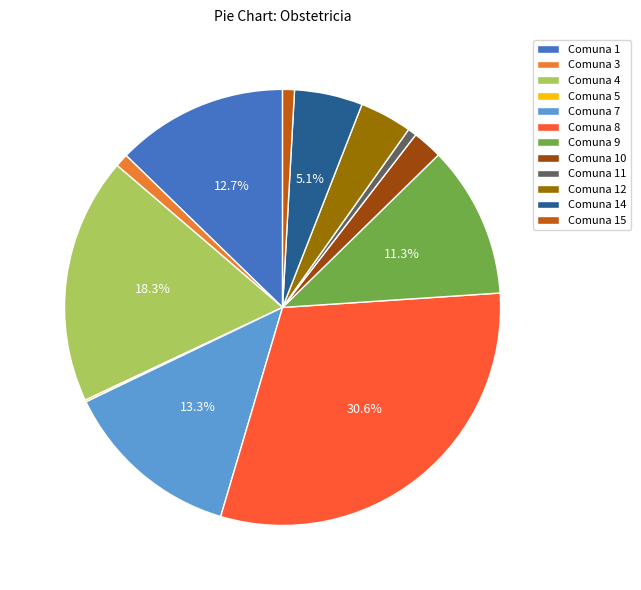

Is there any slice that represents more than half of the pie?

No